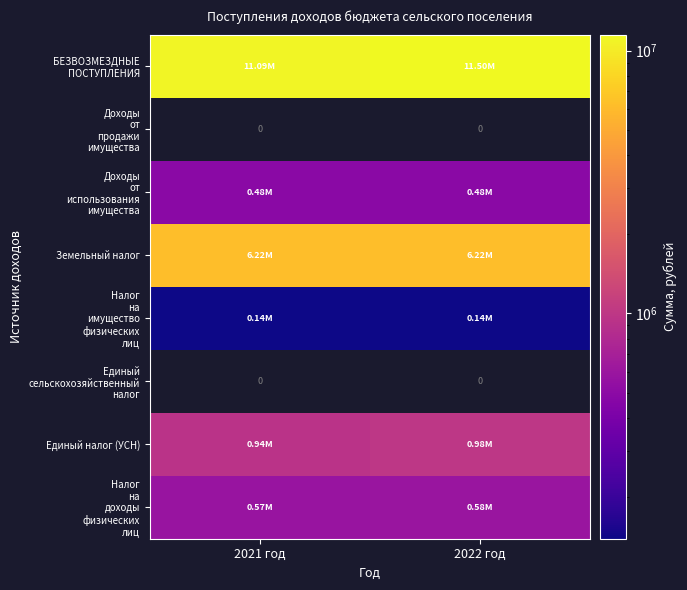

The value of Налог на доходы физических лиц at 2022 год is 583500.0. True or false?

True